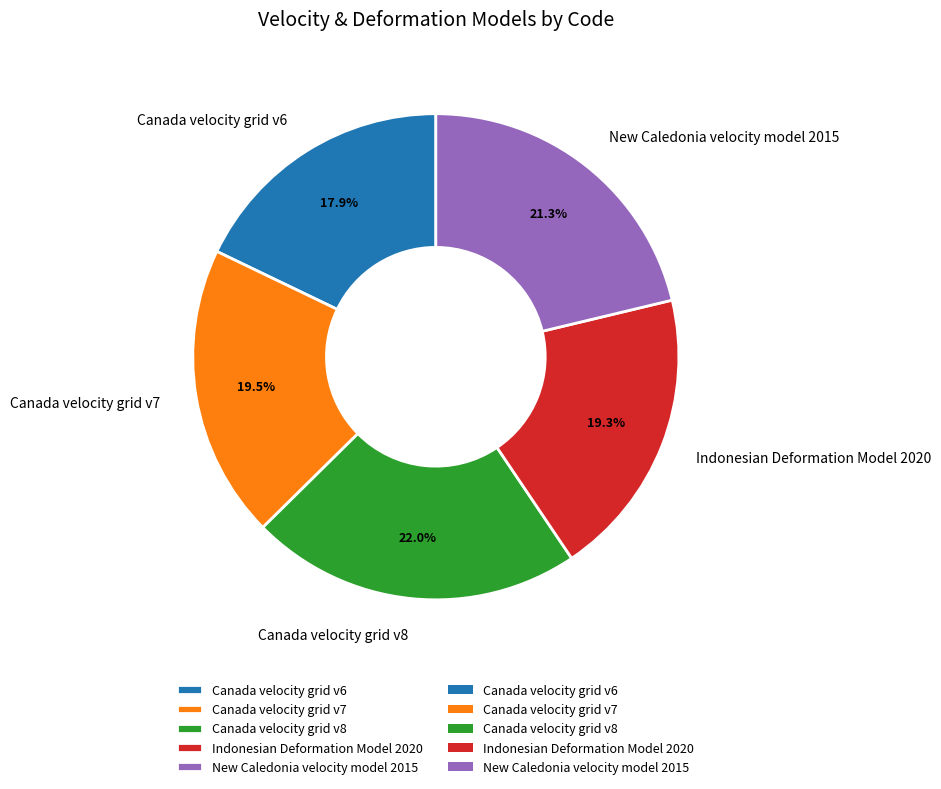

True or false: New Caledonia velocity model 2015 accounts for 21% of the total.

True